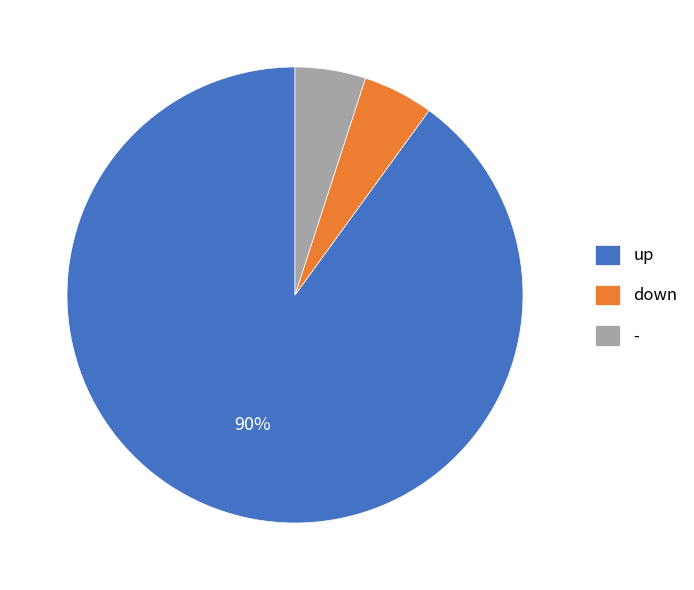

Which category accounts for the majority?

up